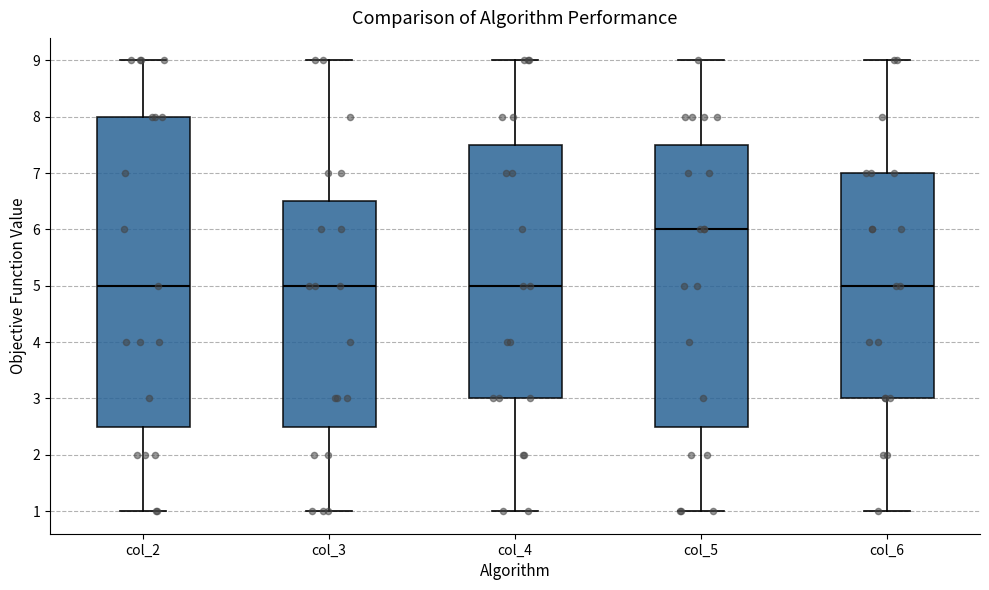

Which box has the highest median line?

col_5